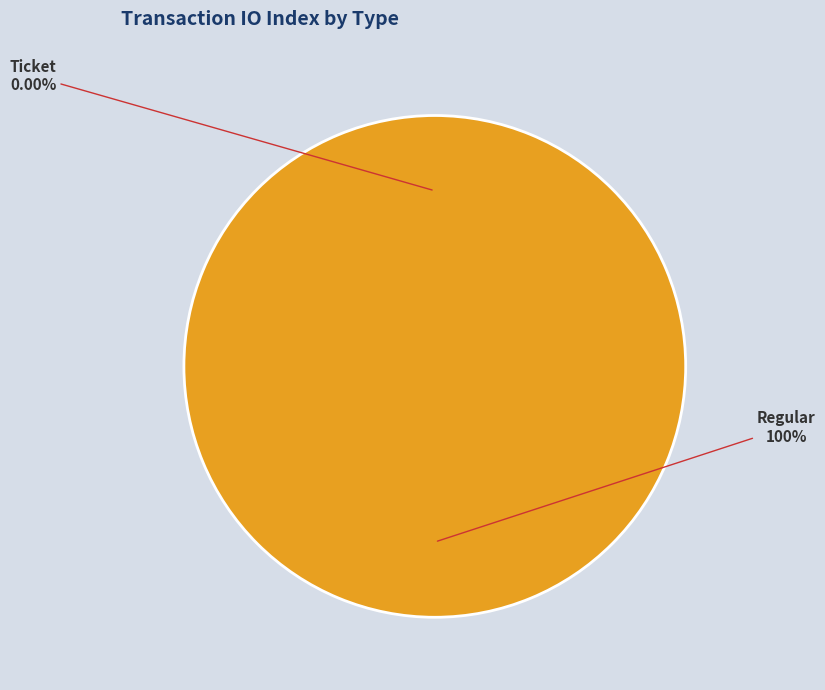

Does Ticket represent more than half of the total?

No